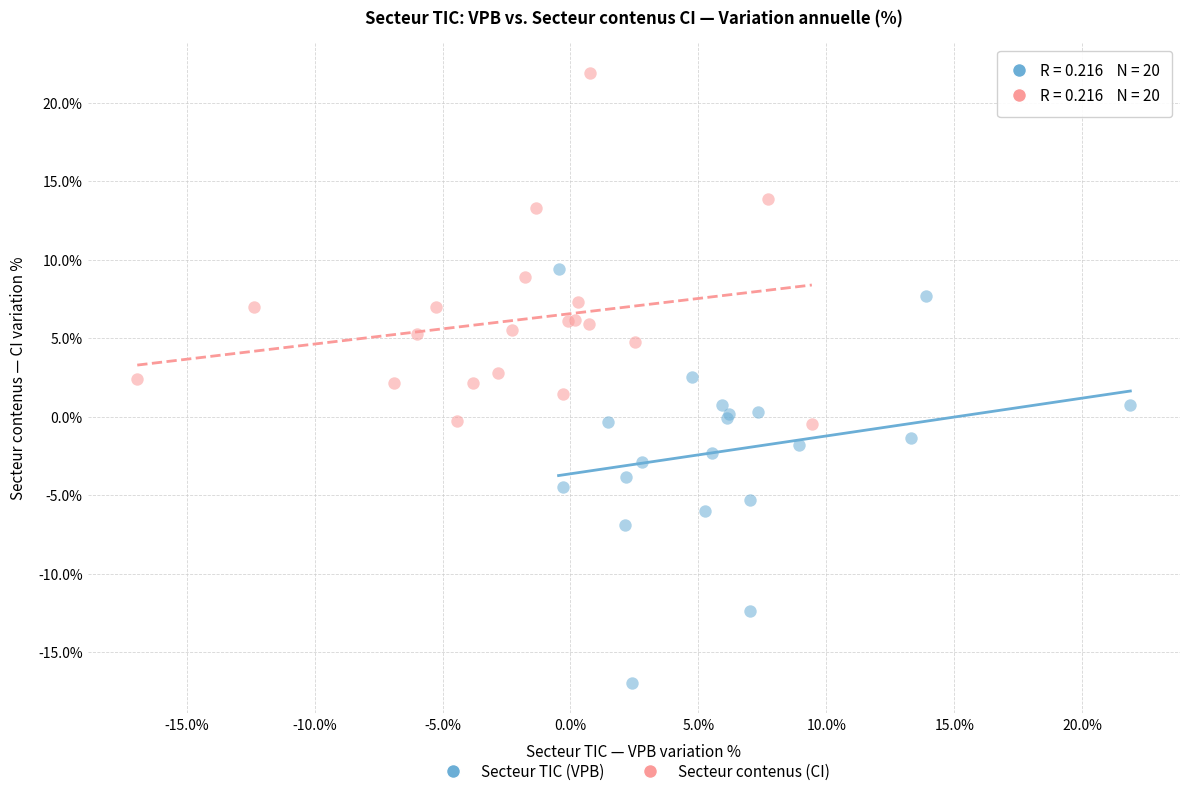

Which series reaches the maximum Y coordinate?

Secteur contenus (CI)